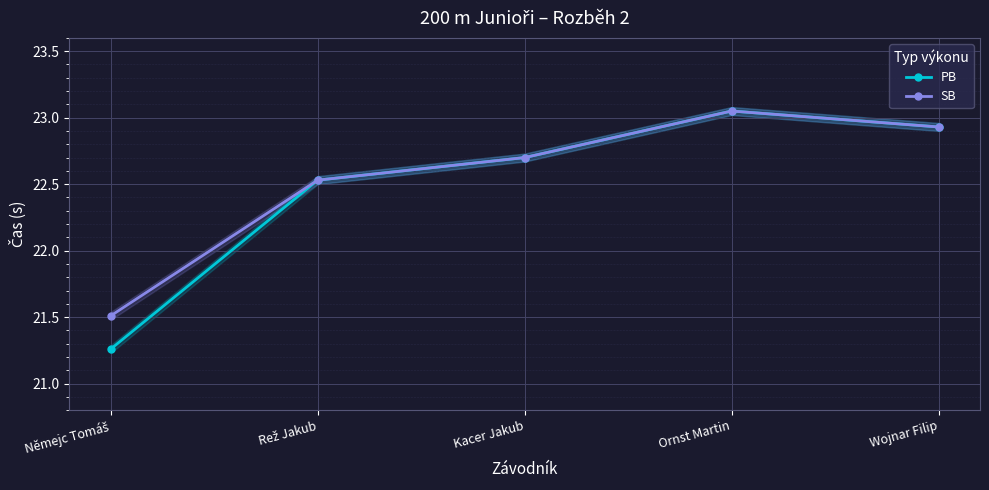

Between Rež Jakub and Wojnar Filip, which series saw the biggest shift?

PB